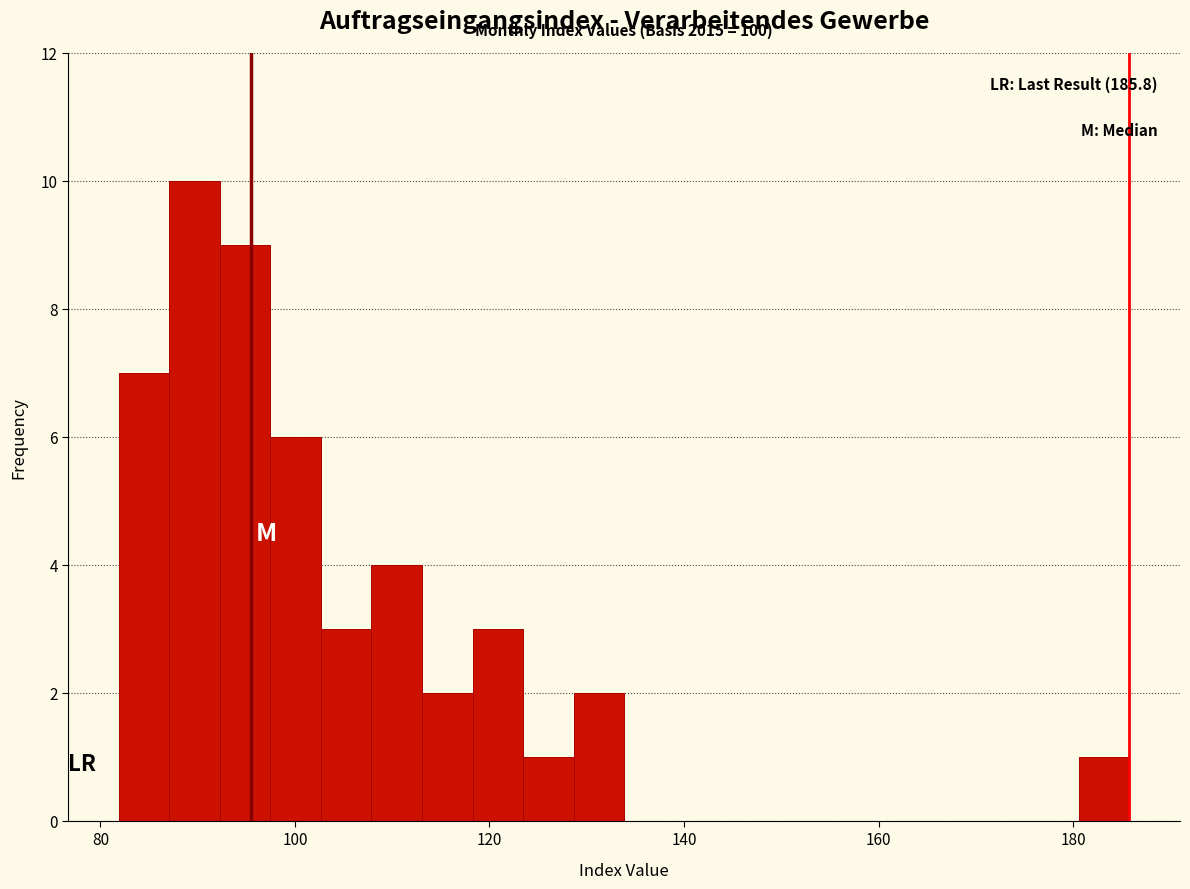

Read against the x-axis, roughly where is the centre of the tallest bar?

90